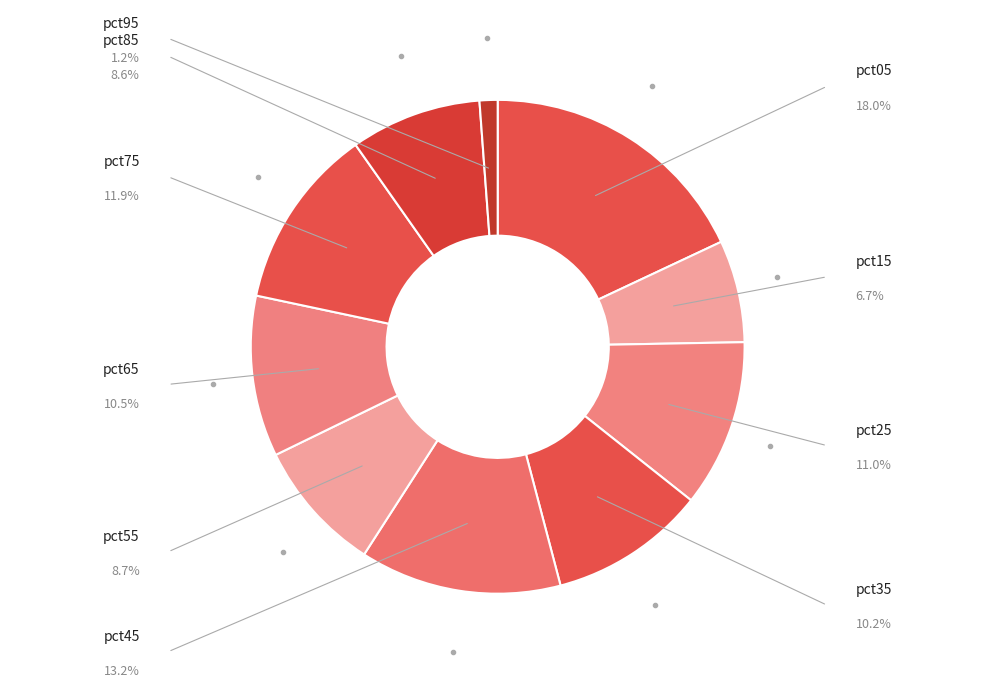

To the nearest percent, what is the difference between the largest and smallest slice percentages?

17%